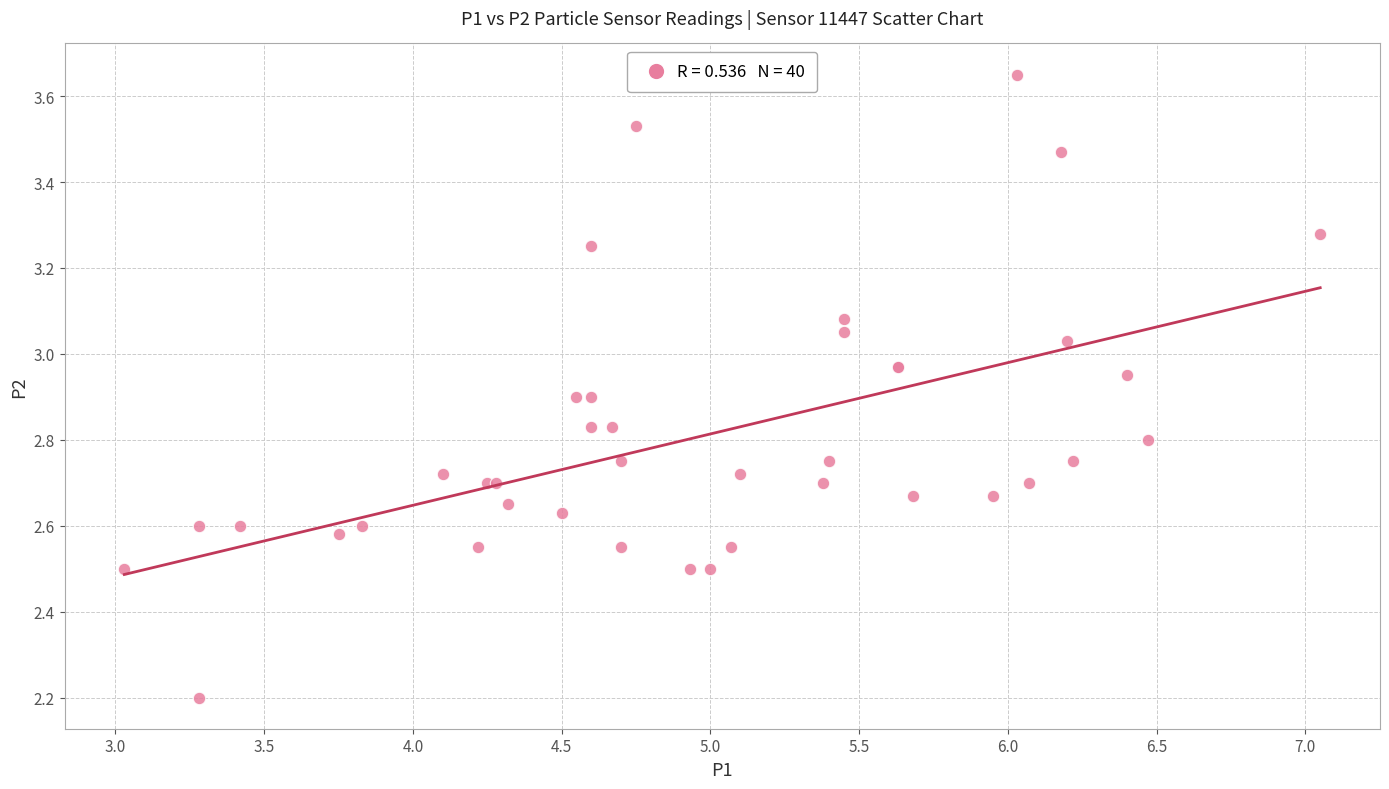

What Y value in the scatter plot is closest to 2?

2.2